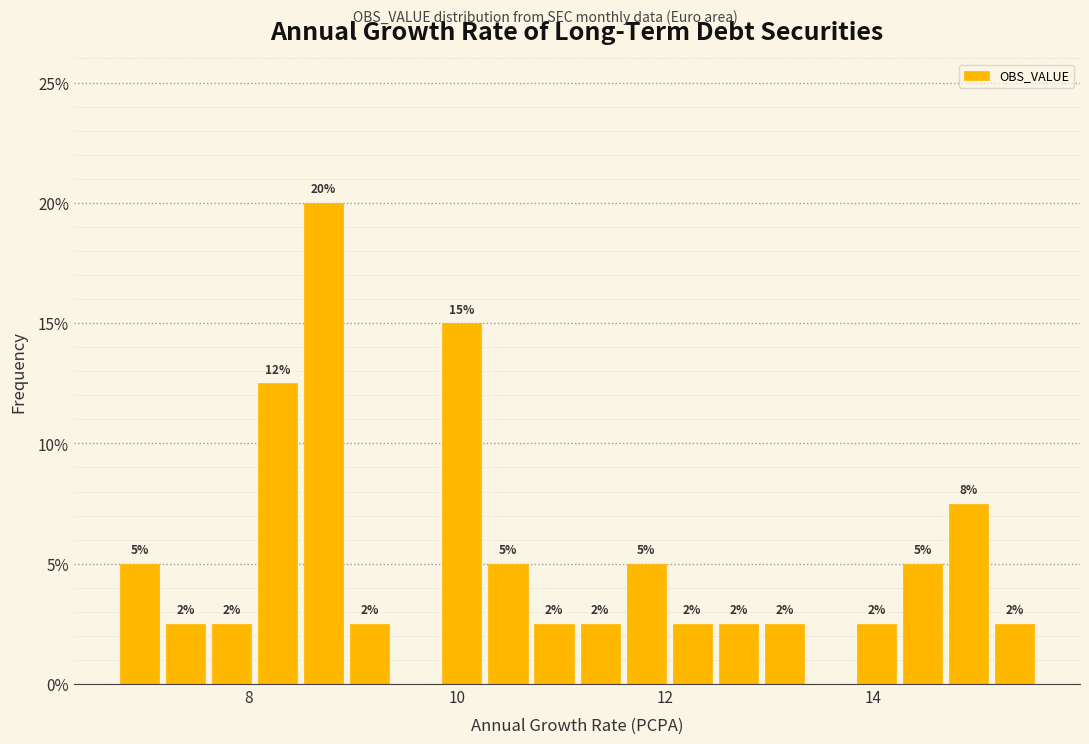

Around what value on the x-axis is the tallest bar? Give the approximate position of its centre, as read against the axis.

8.8